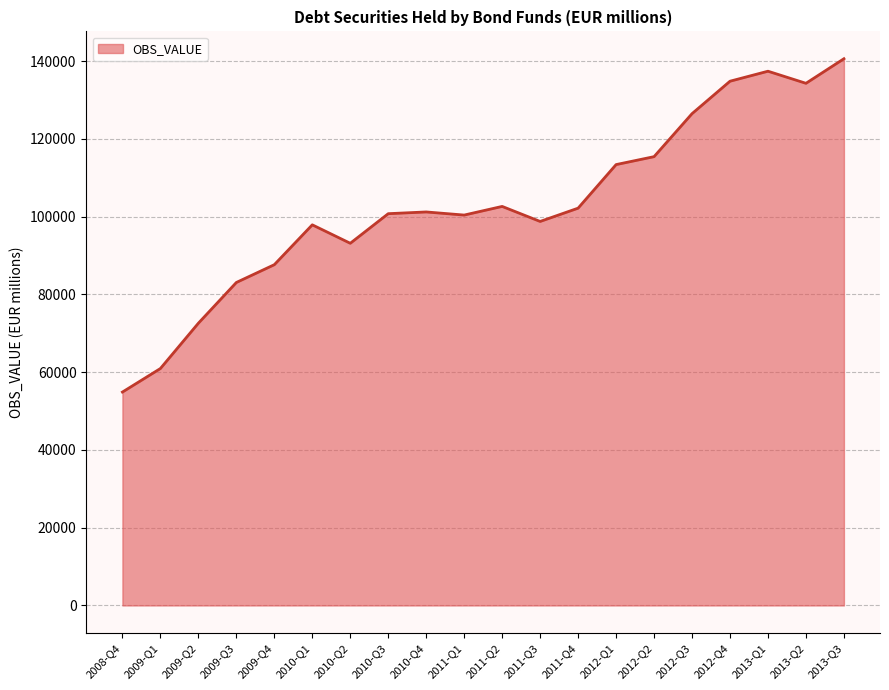

What is the sum of all values?

2058444.4